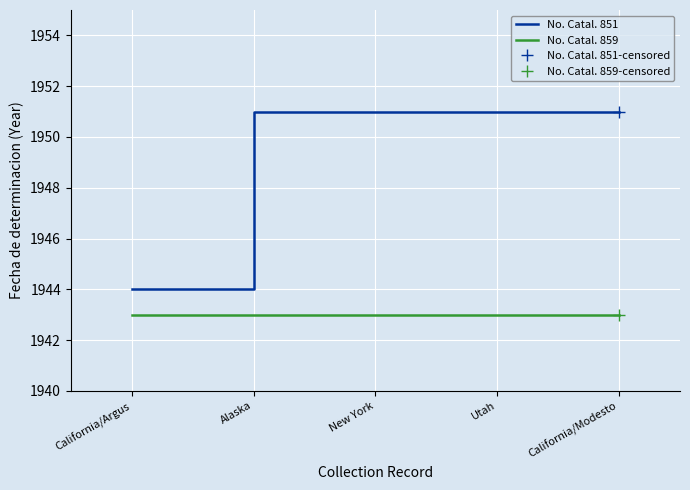

What is the sum of the No. Catal. 851 values at Alaska and California/Argus?

3895